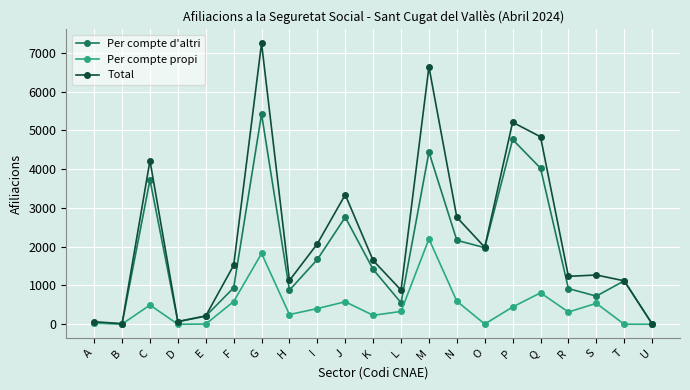

At which category does Per compte propi reach its first local peak?

C